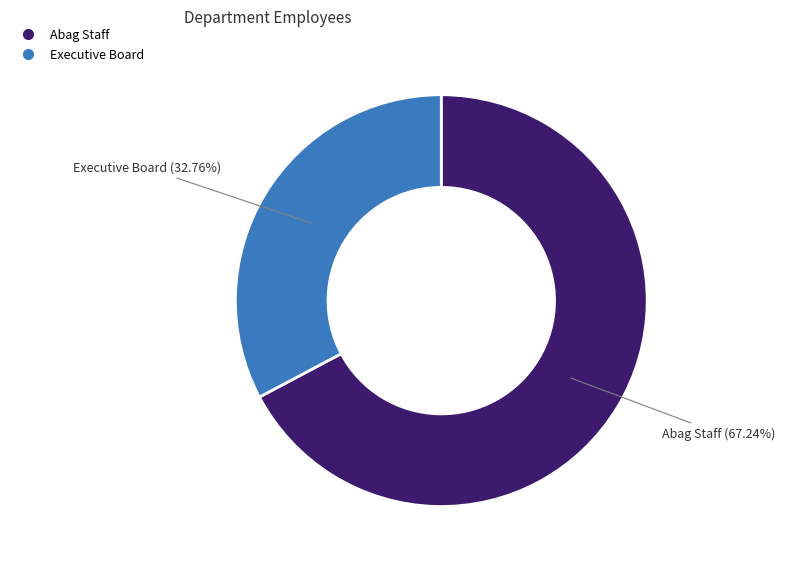

Is there any slice that represents more than half of the pie?

Yes